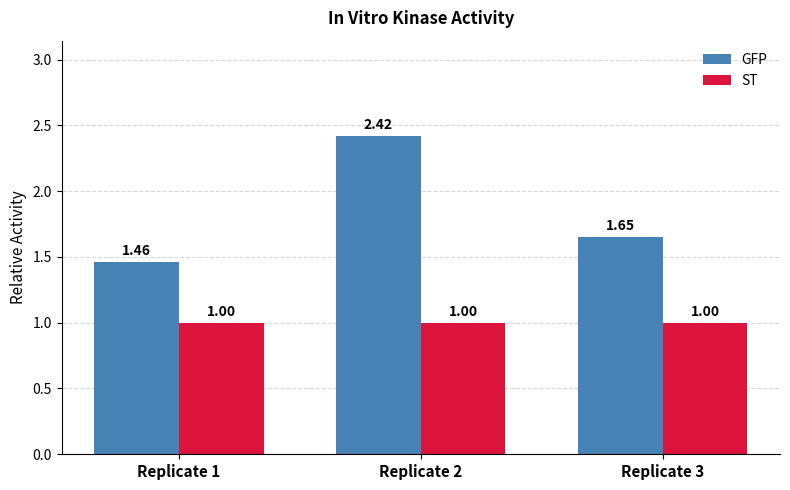

Read the ST value at Replicate 2.

1.0